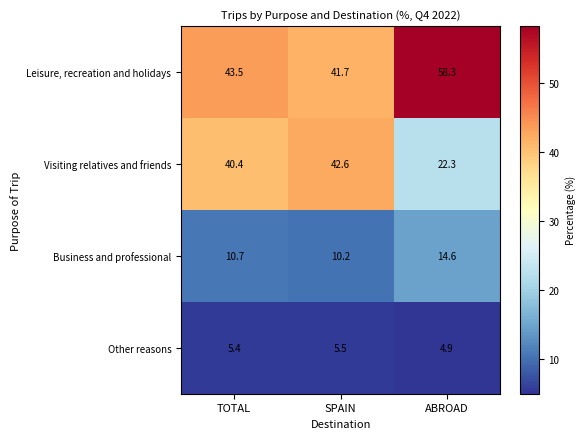

What is the difference between the maximum and minimum values in the Other reasons series?

0.6